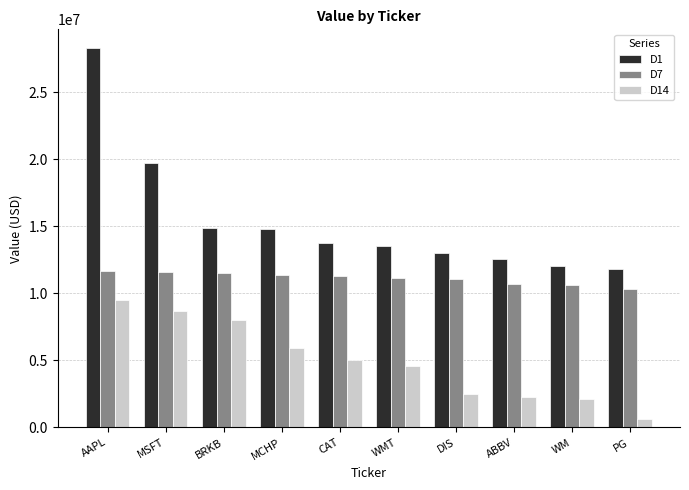

Rank the series by their maximum value, from highest to lowest.

D1, D7, D14